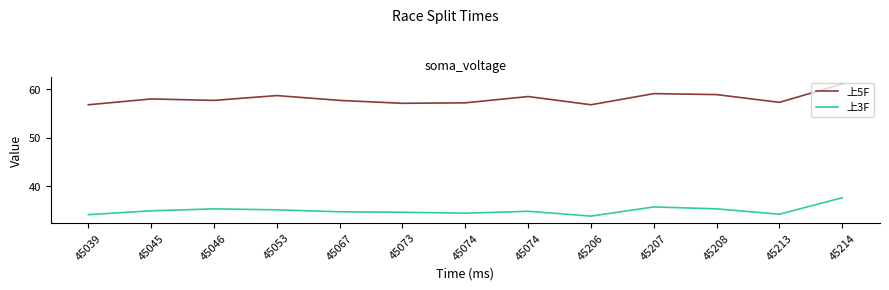

Where is the first local maximum for 上3F?

45046